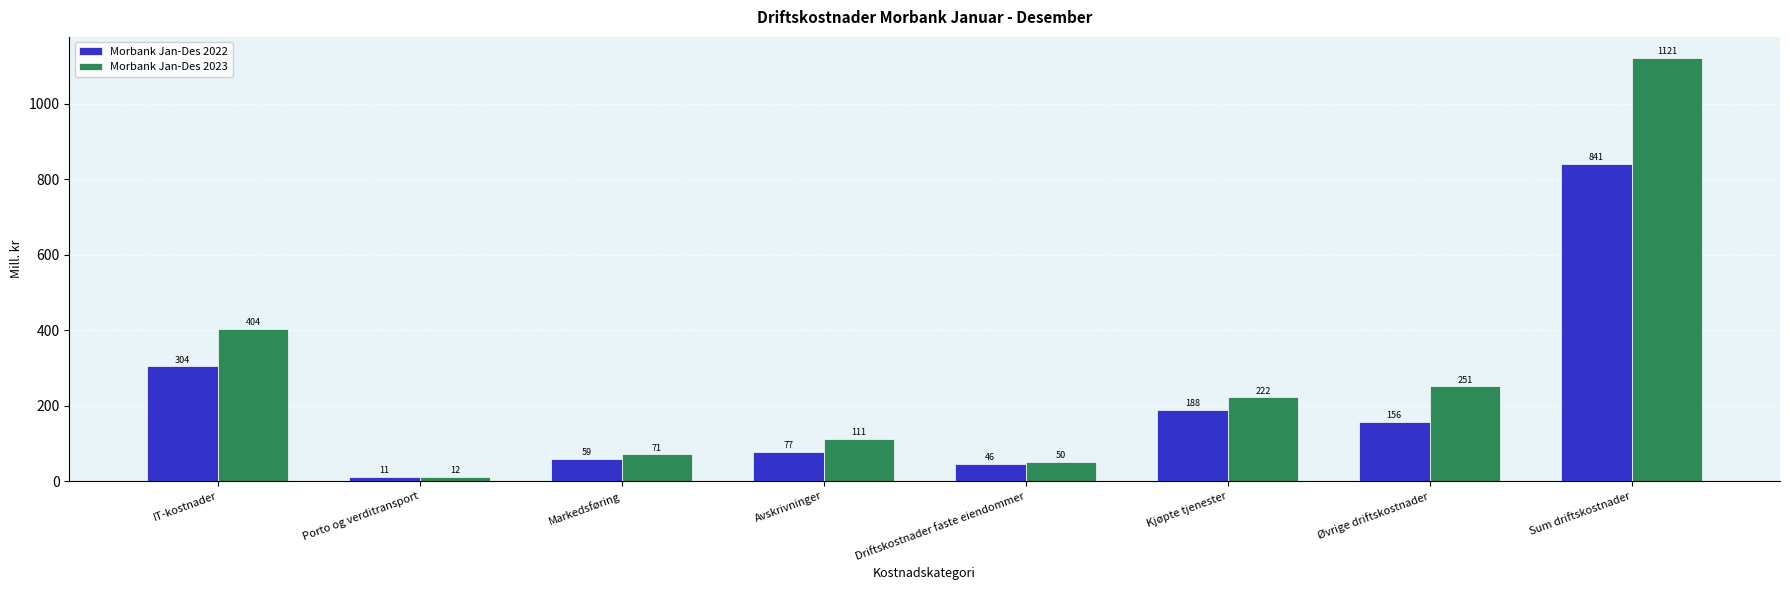

What is the highest value of the Morbank Jan-Des 2023 series?

1121